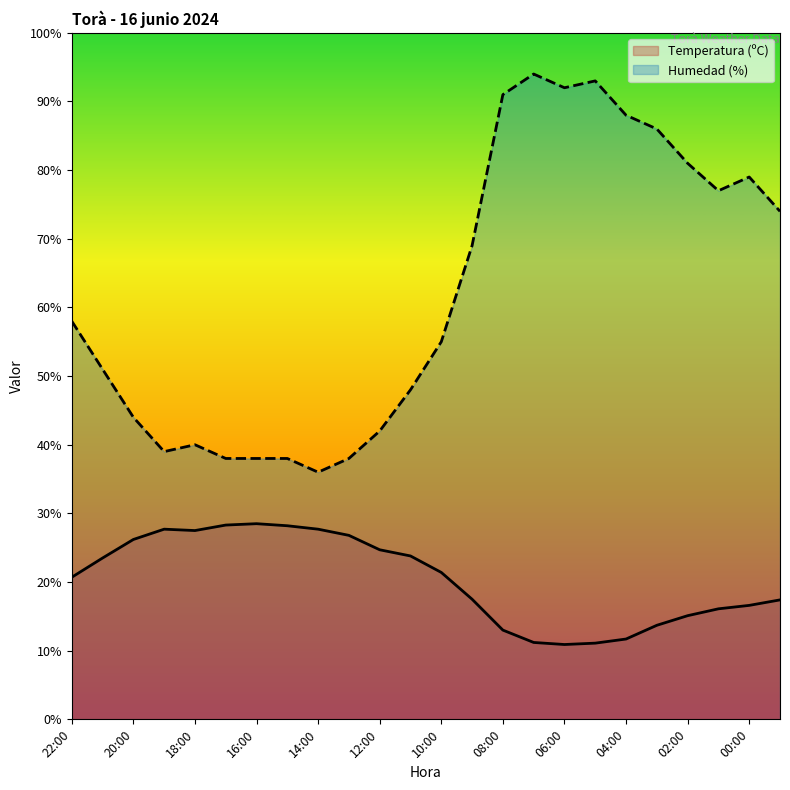

Is the value of Humedad (%) at 22:00 greater than the value of Temperatura (ºC) at 22:00?

Yes